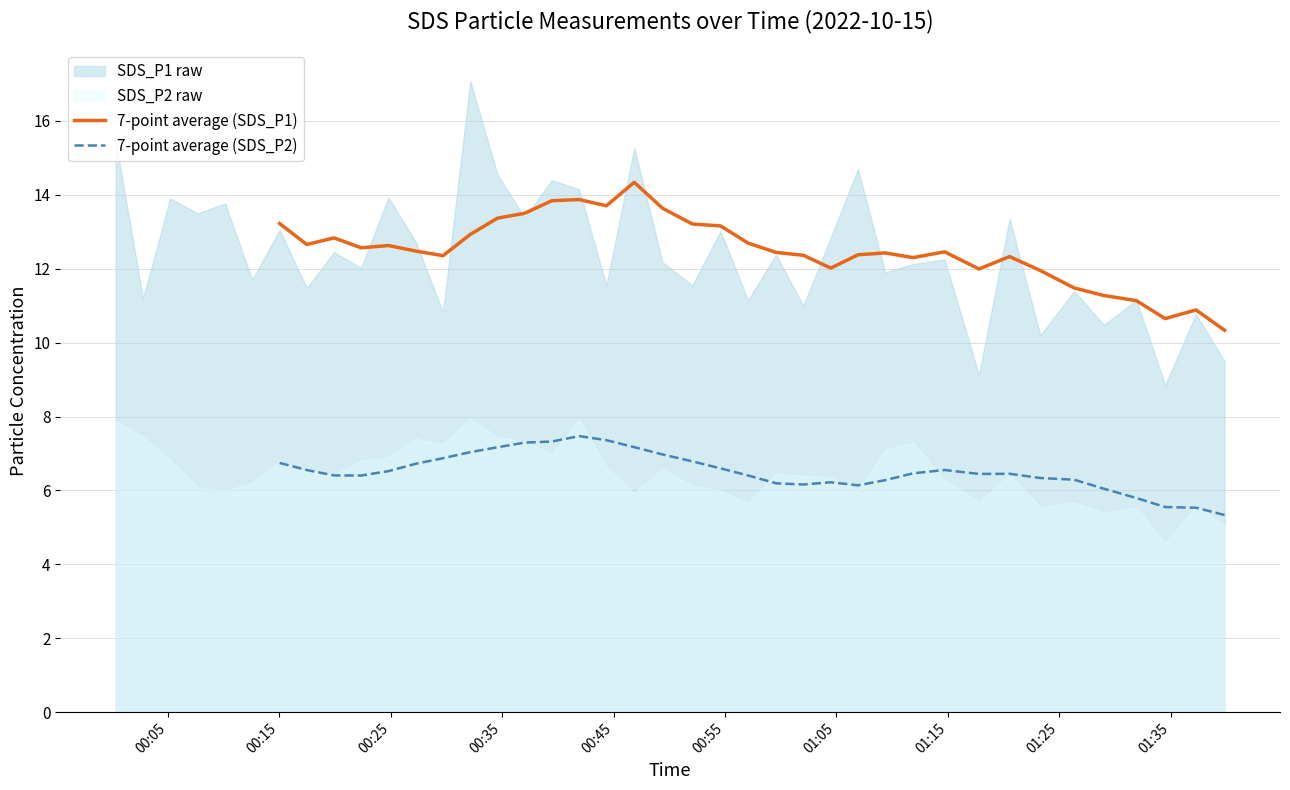

True or false: 7-point average (SDS_P2) and 7-point average (SDS_P1) intersect in this chart.

False